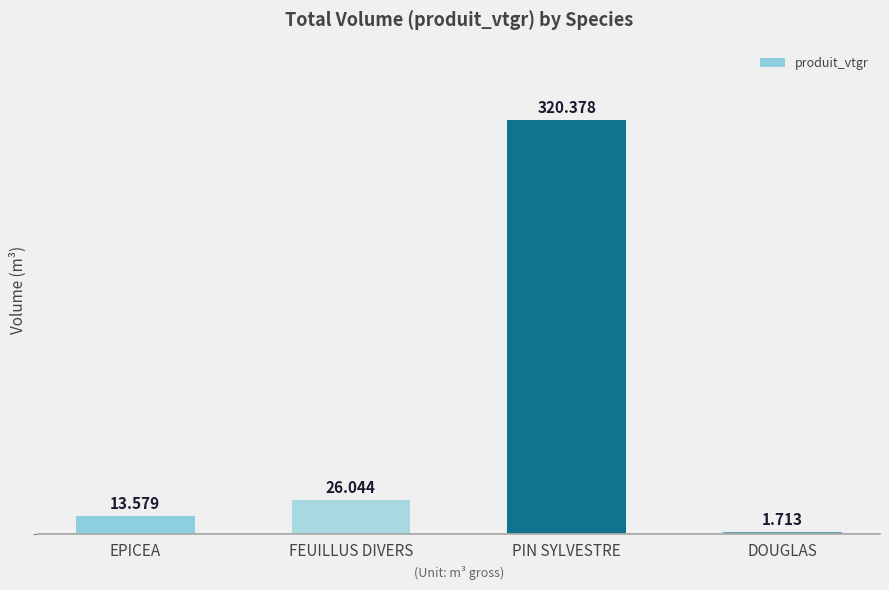

Count the number of values greater than 26.

2